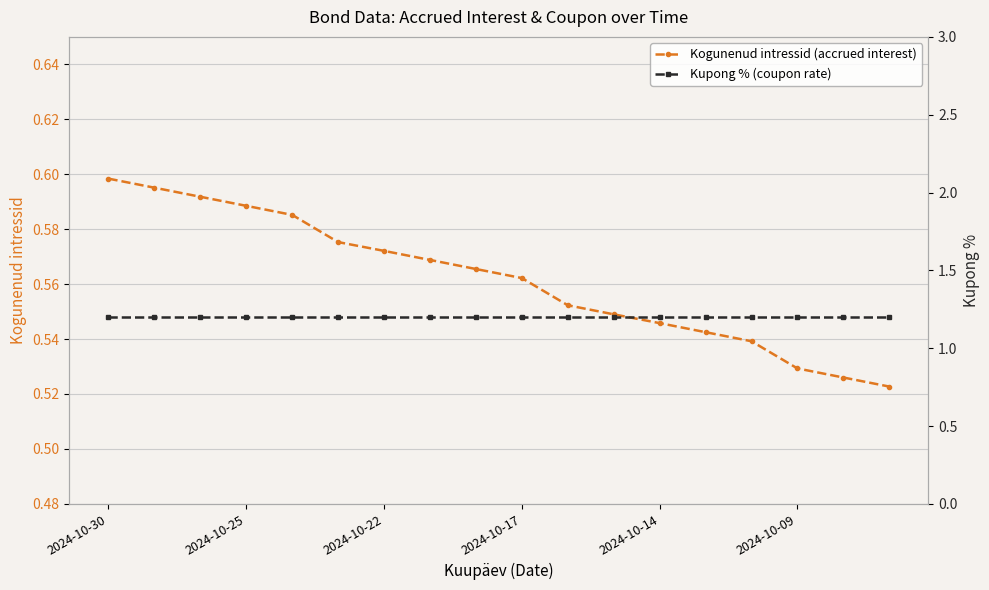

At which category is the sum across all series the highest?

2024-10-30